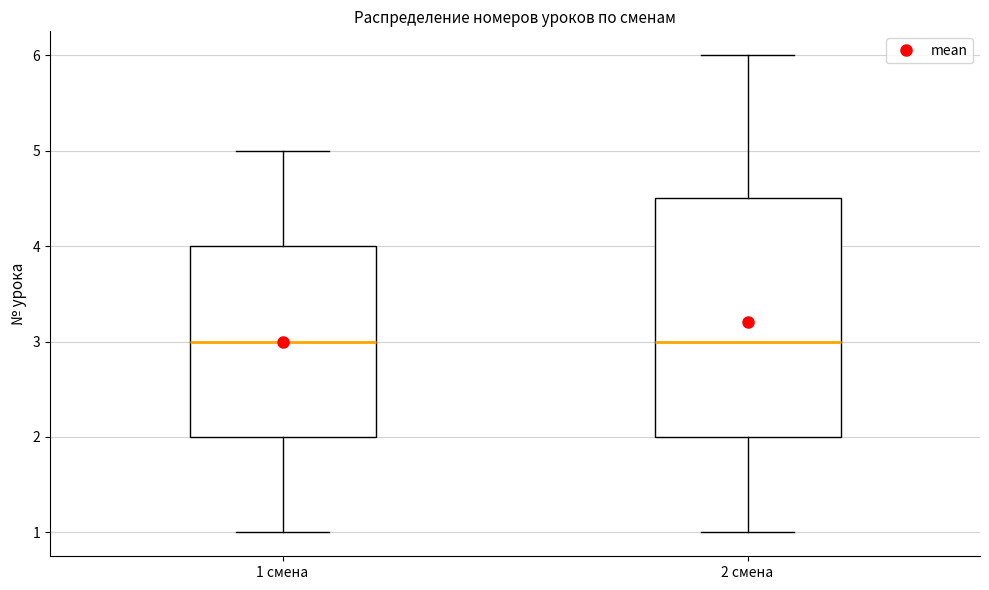

Comparing the boxes themselves (not the whiskers), which one is the tallest?

2 смена